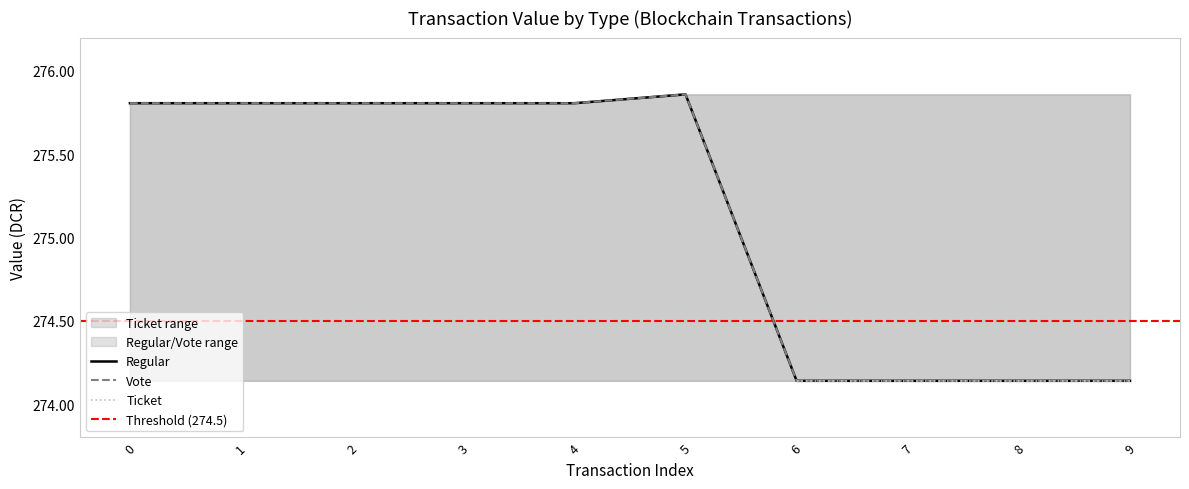

True or false: Regular has a value of 275.9 at 5.

True